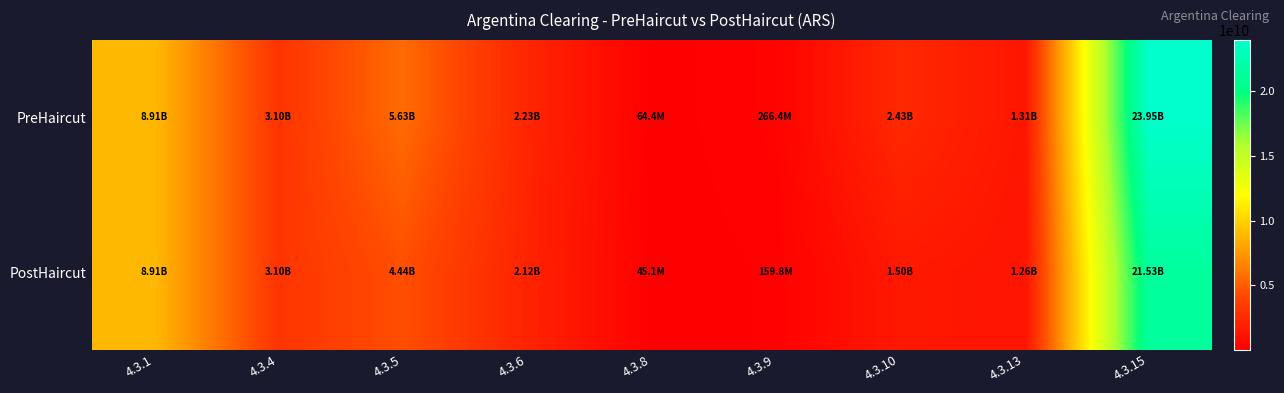

Between 4.3.6 and 4.3.8, which is larger?

4.3.6